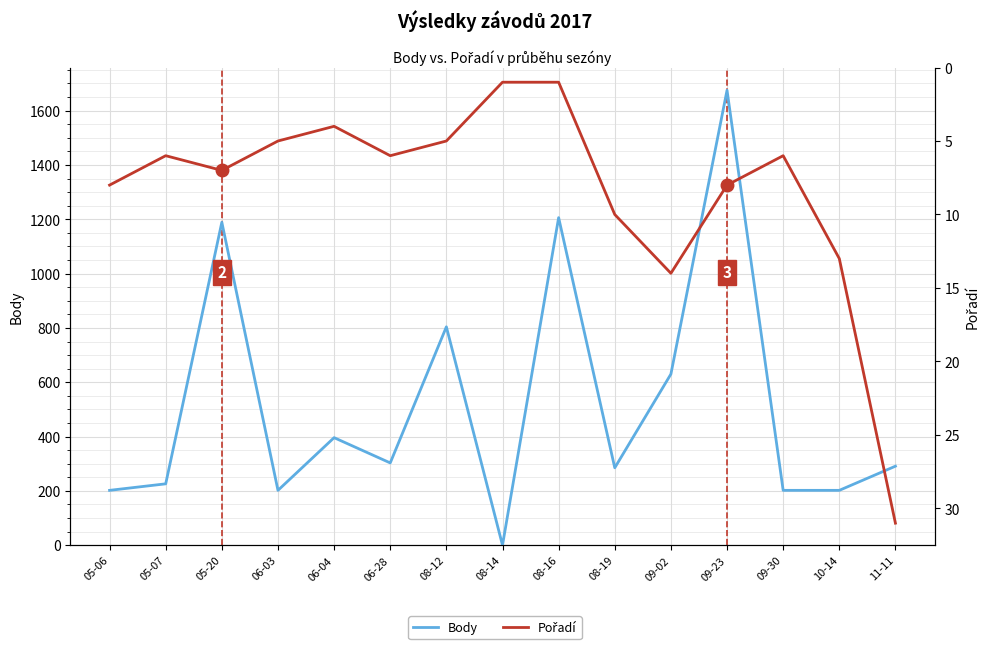

Reading left to right, extract all data points from this chart.

Body: 05-06=202	05-07=226	05-20=1189	06-03=202	06-04=396	06-28=303	08-12=804	08-14=0	08-16=1206	08-19=285	09-02=630	09-23=1675	09-30=202	10-14=202	11-11=291
Pořadí: 05-06=8	05-07=6	05-20=7	06-03=5	06-04=4	06-28=6	08-12=5	08-14=1	08-16=1	08-19=10	09-02=14	09-23=8	09-30=6	10-14=13	11-11=31